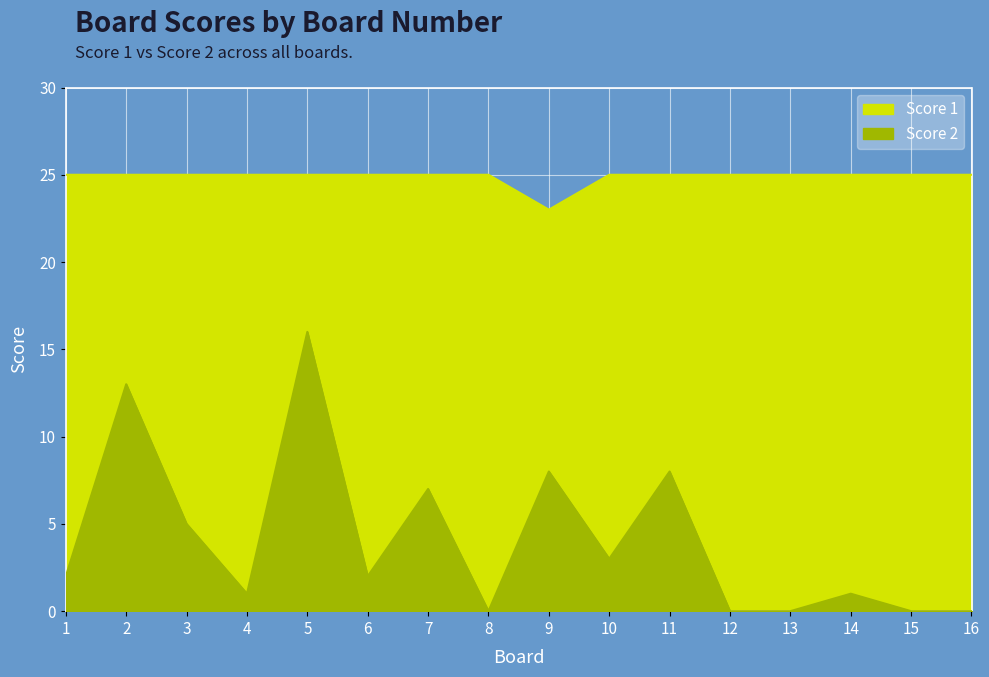

What is the value of the Score 2 point at the 3rd from the left?

5